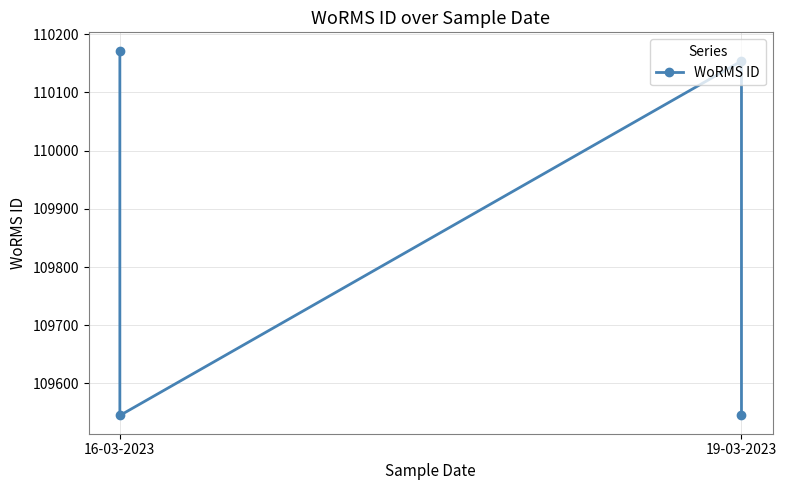

True or false: the data shows 180202 at 16-03-2023.

False